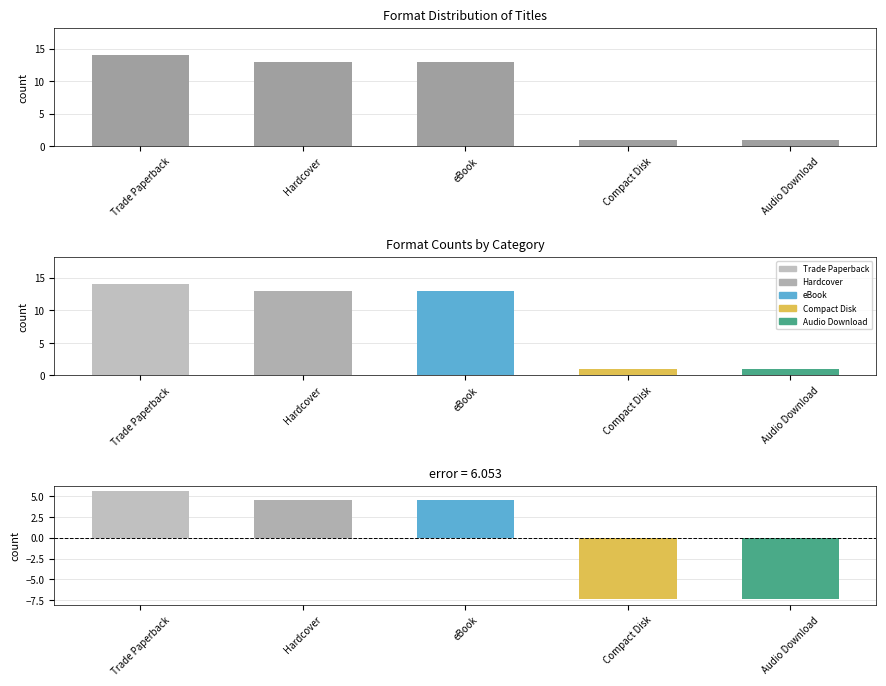

The value of Difference from Mean at Audio Download is -4.3. True or false?

False